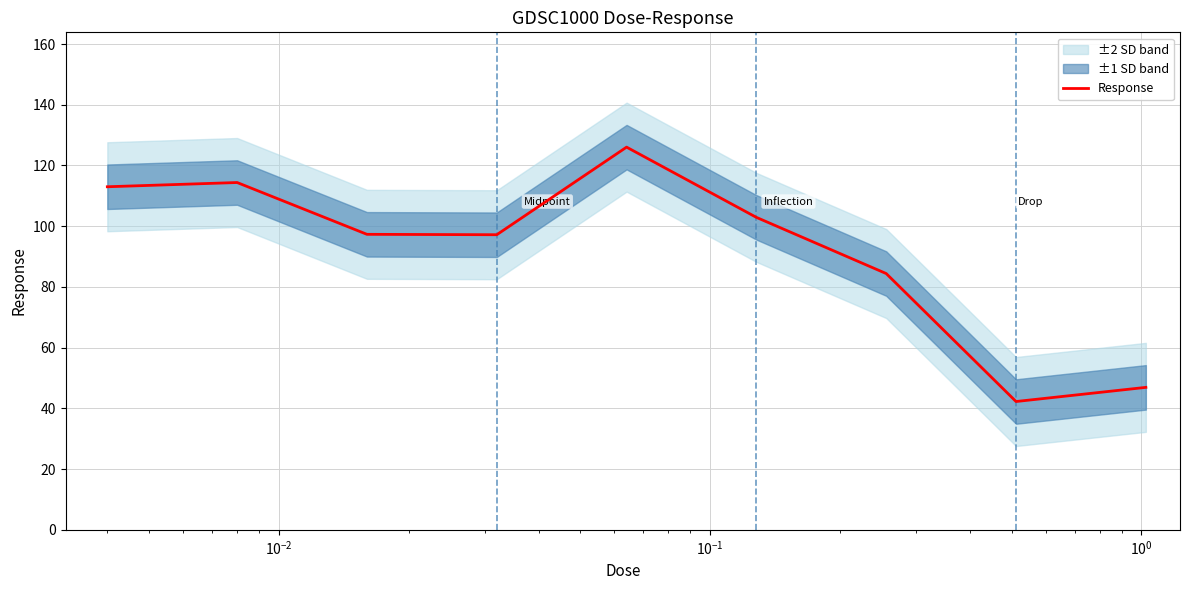

What is the lowest value of the Response series?

42.3